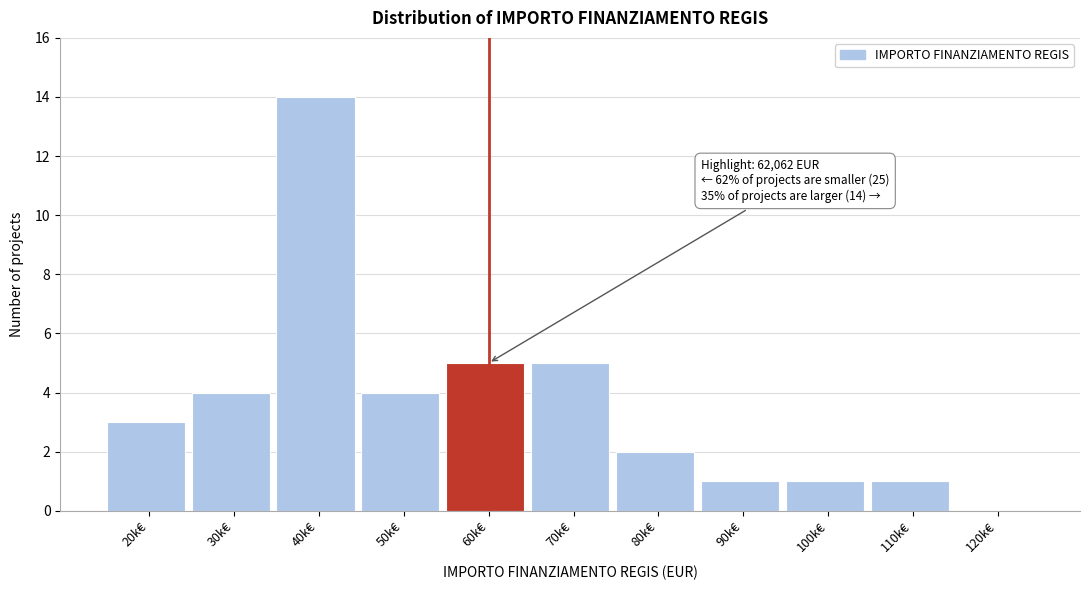

Reading right to left, transcribe all the data shown in this chart.

120k€=0	110k€=1	100k€=1	90k€=1	80k€=2	70k€=5	60k€=5	50k€=4	40k€=14	30k€=4	20k€=3